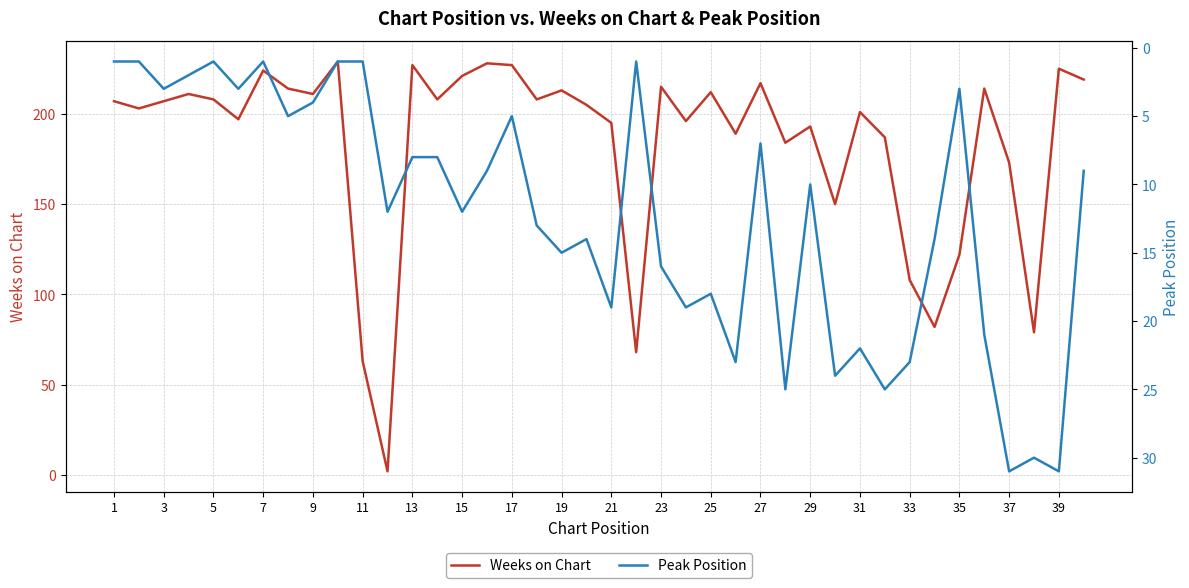

How many data points in Weeks on Chart are less than 207?

19